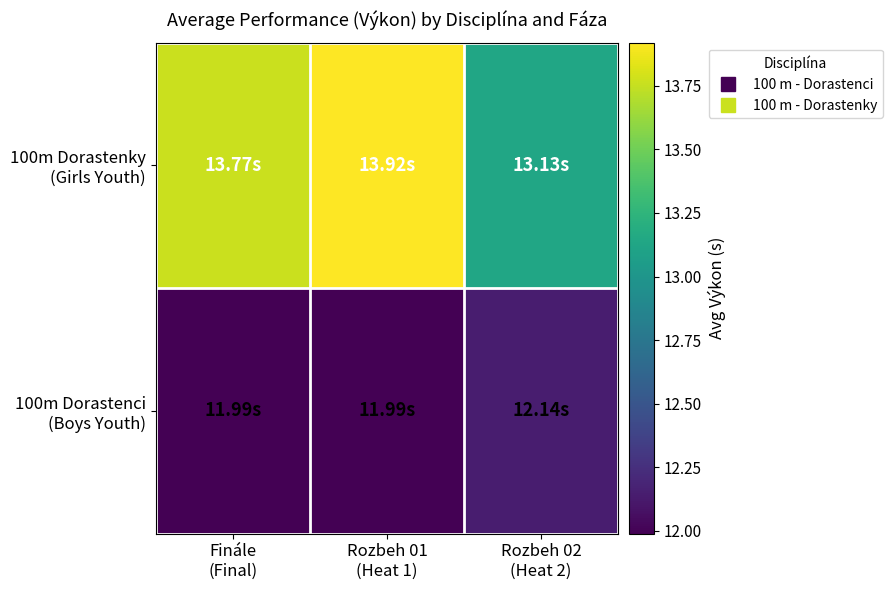

Count the number of data series in this chart.

2